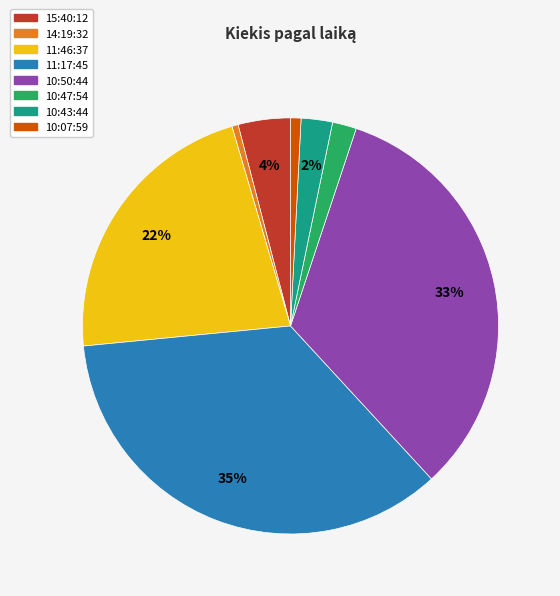

Count the number of slices in the pie.

8